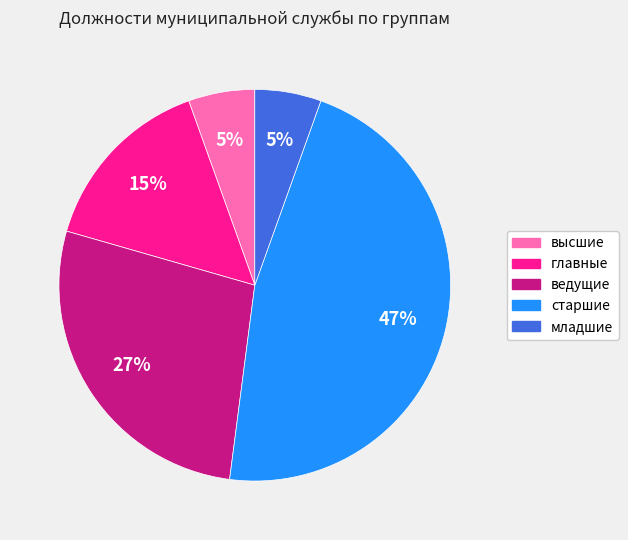

To the nearest percent, what is the average slice percentage?

20%